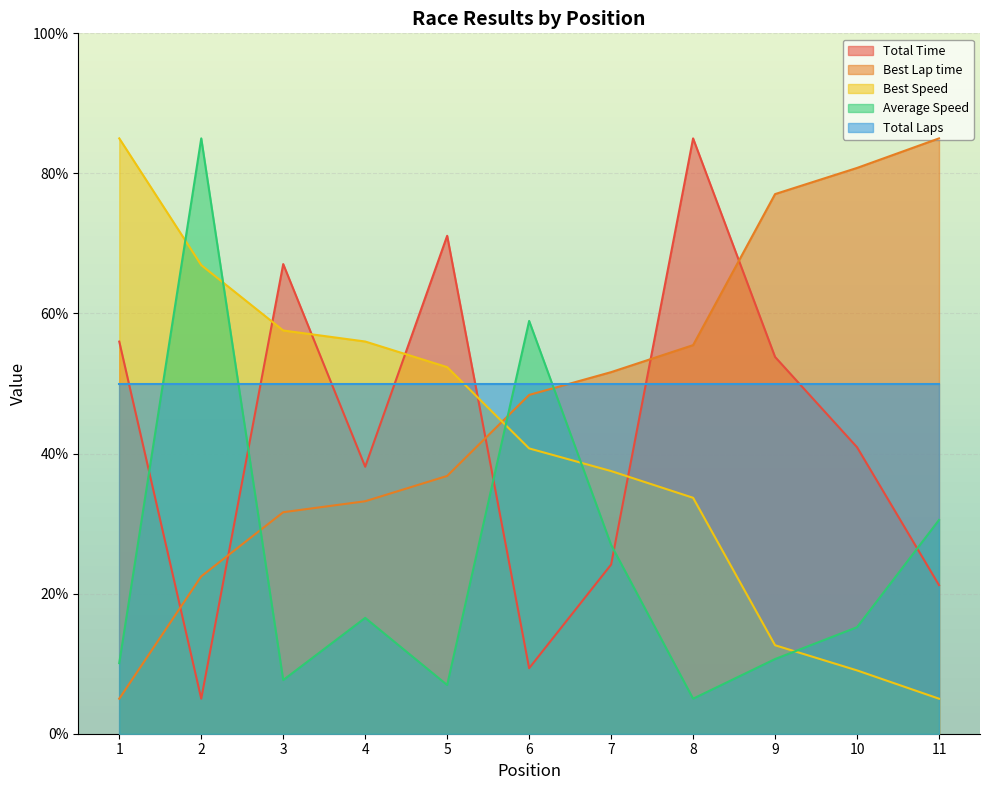

What is the sum of all Best Speed values?

456.4